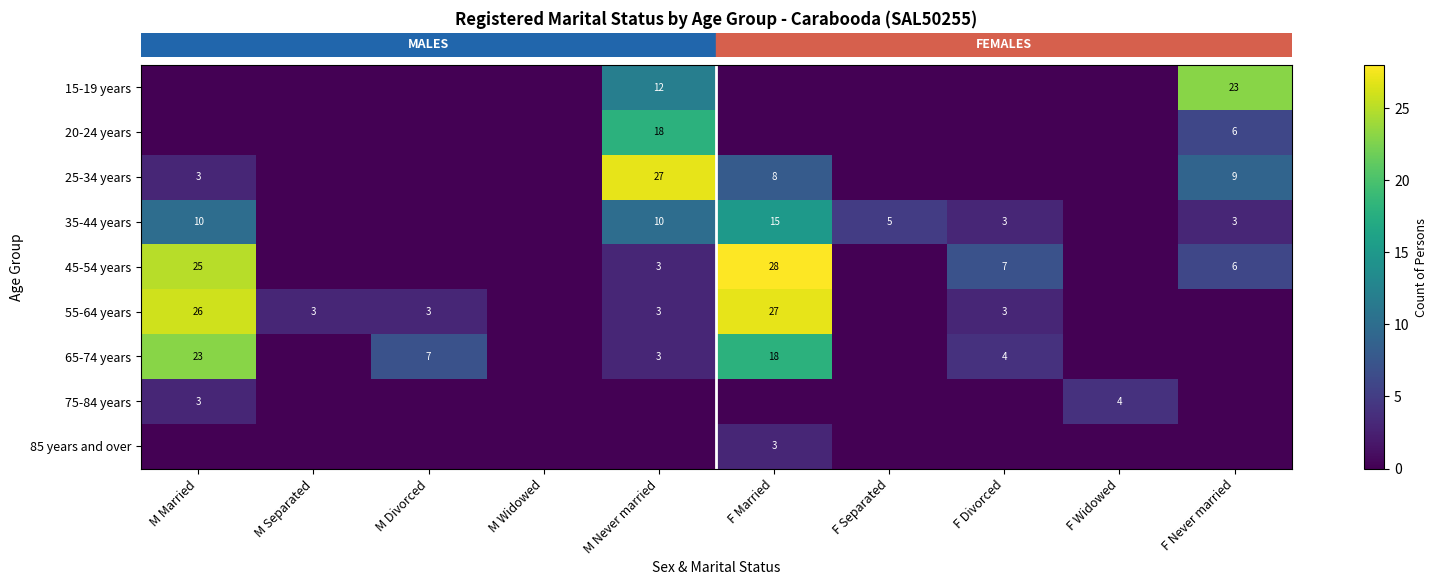

At which category is the sum across all series the highest?

F Married